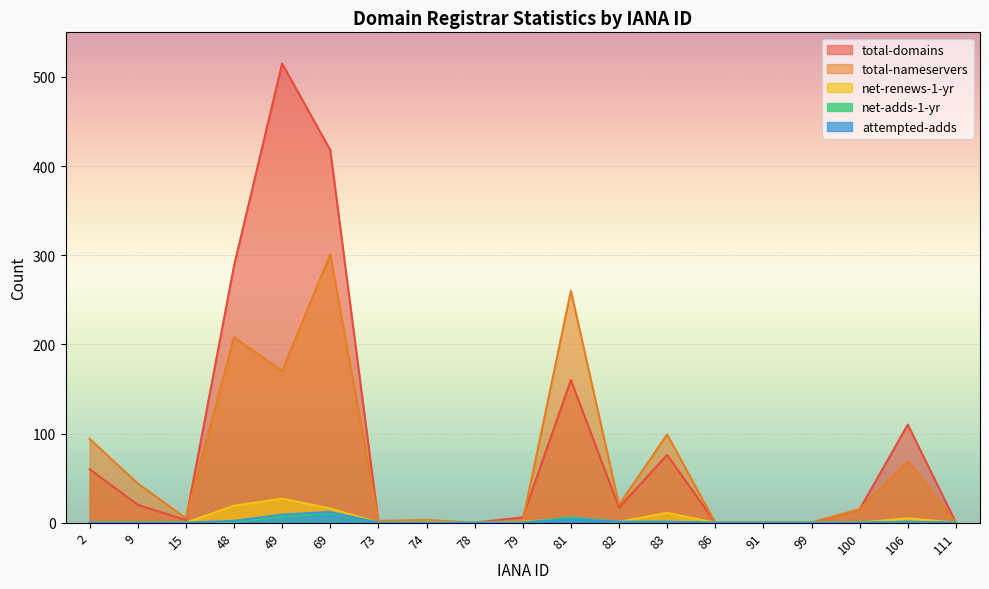

Reading left to right, extract all data points from this chart.

total-domains: 60	20	3	288	515	418	1	2	0	6	160	17	76	0	0	0	15	110	0
total-nameservers: 94	44	5	208	170	301	2	3	0	2	260	20	99	0	0	0	15	69	0
net-renews-1-yr: 0	0	0	19	27	16	0	1	0	1	5	1	11	0	0	0	0	5	0
net-adds-1-yr: 0	0	0	1	7	11	0	0	0	0	6	1	1	0	0	0	0	1	0
attempted-adds: 0	0	0	2	9	12	0	0	0	0	4	1	1	0	0	0	0	1	0